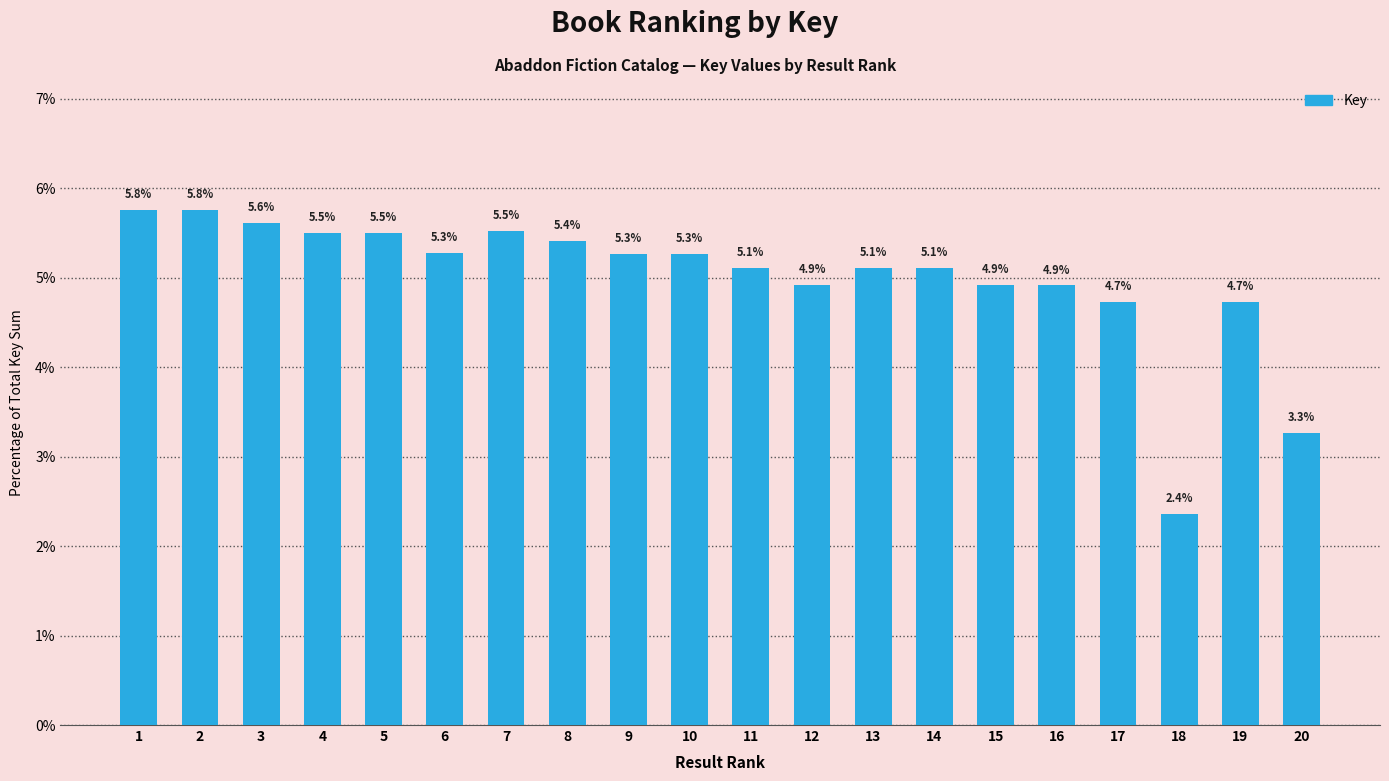

Where is the data nearest to the value 4?

19